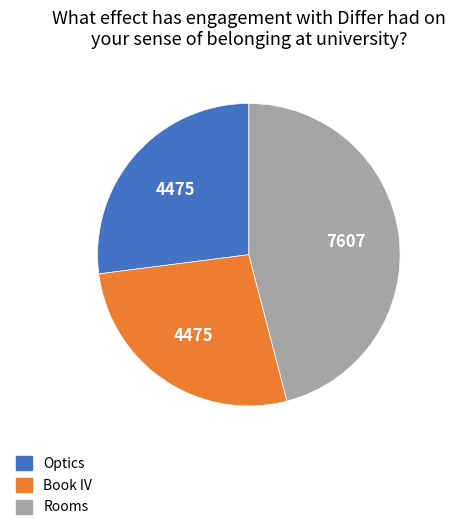

Which slice is the largest?

Rooms